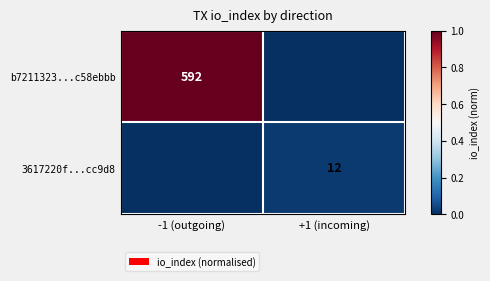

How many data points does each series have?

2